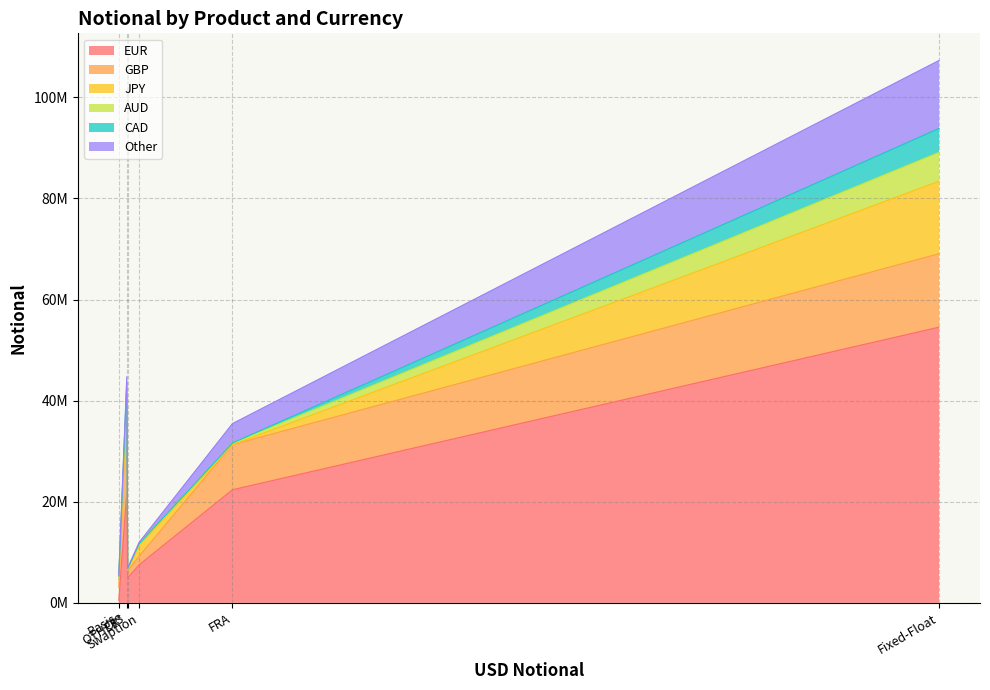

What is the maximum value shown in the chart?

54535878